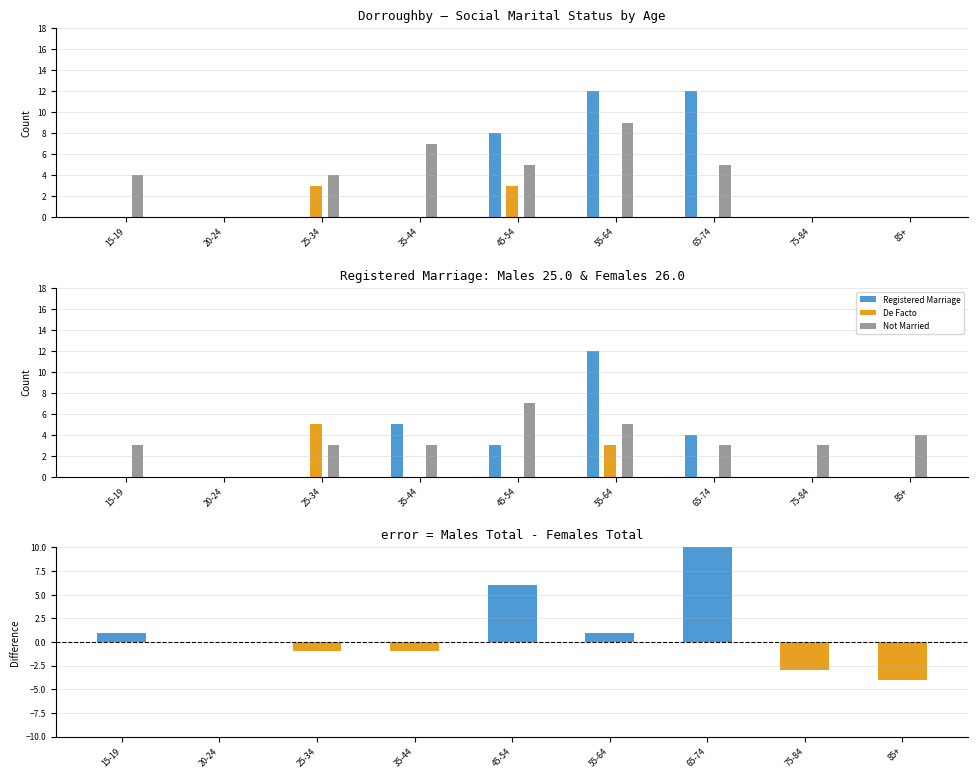

What is the minimum value shown in the chart?

-4